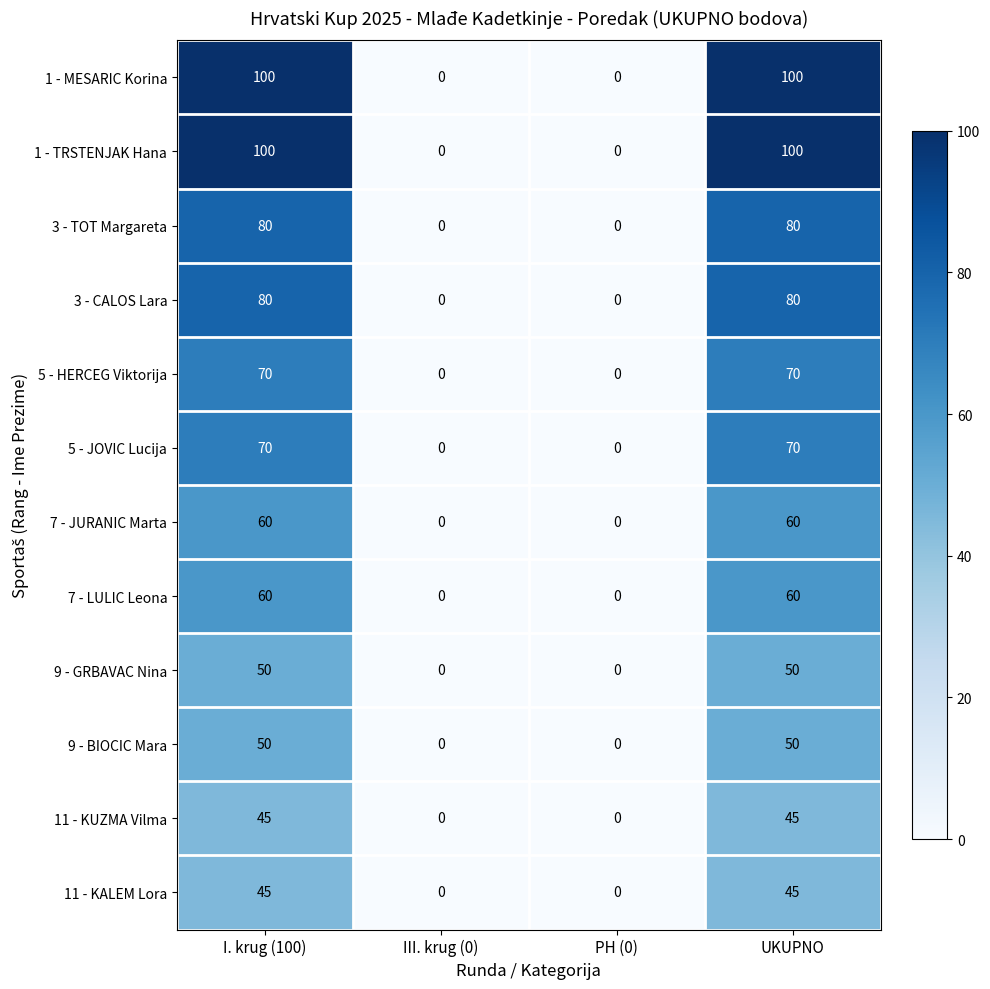

How many 5 - HERCEG Viktorija values are between 0 and 70?

4